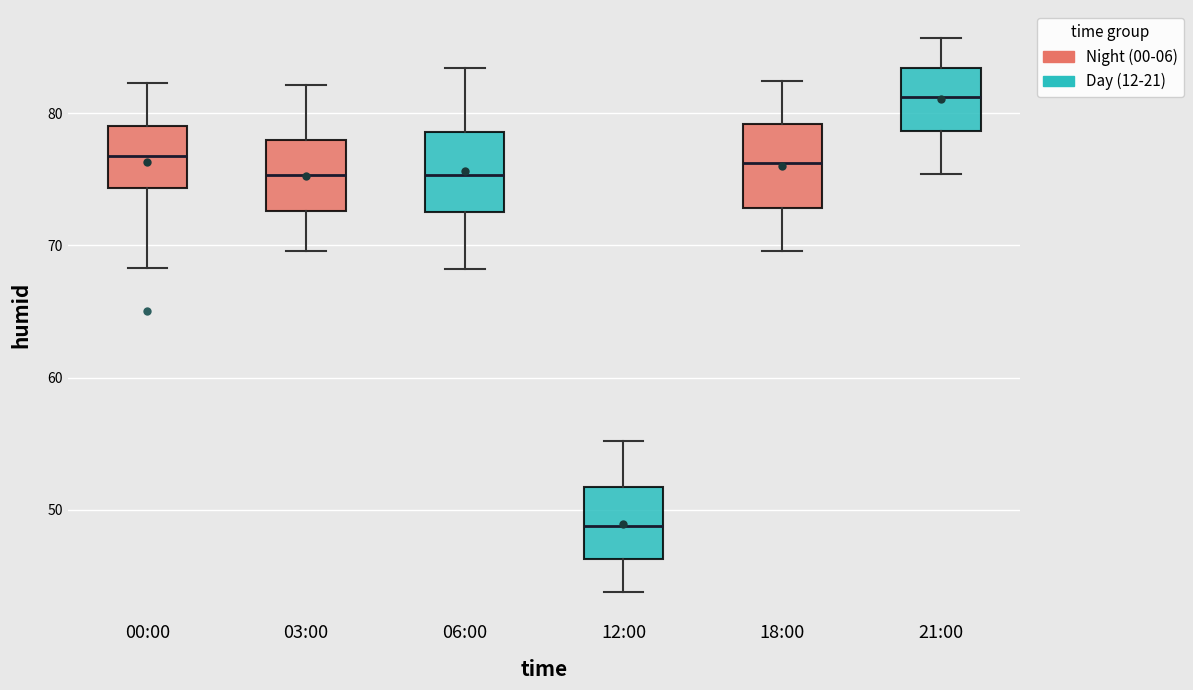

Reading left to right, transcribe this box plot: for each box, give where its median line is, the range the box spans, and where its two whiskers end, as read against the y-axis. The values are not printed on the chart, so give them approximately, as read against the axis.

00:00: median 77, box 74 to 79, whiskers 68 to 82
03:00: median 75, box 73 to 78, whiskers 70 to 82
06:00: median 75, box 73 to 79, whiskers 68 to 83
12:00: median 49, box 46 to 52, whiskers 44 to 55
18:00: median 76, box 73 to 79, whiskers 70 to 82
21:00: median 81, box 79 to 83, whiskers 75 to 86